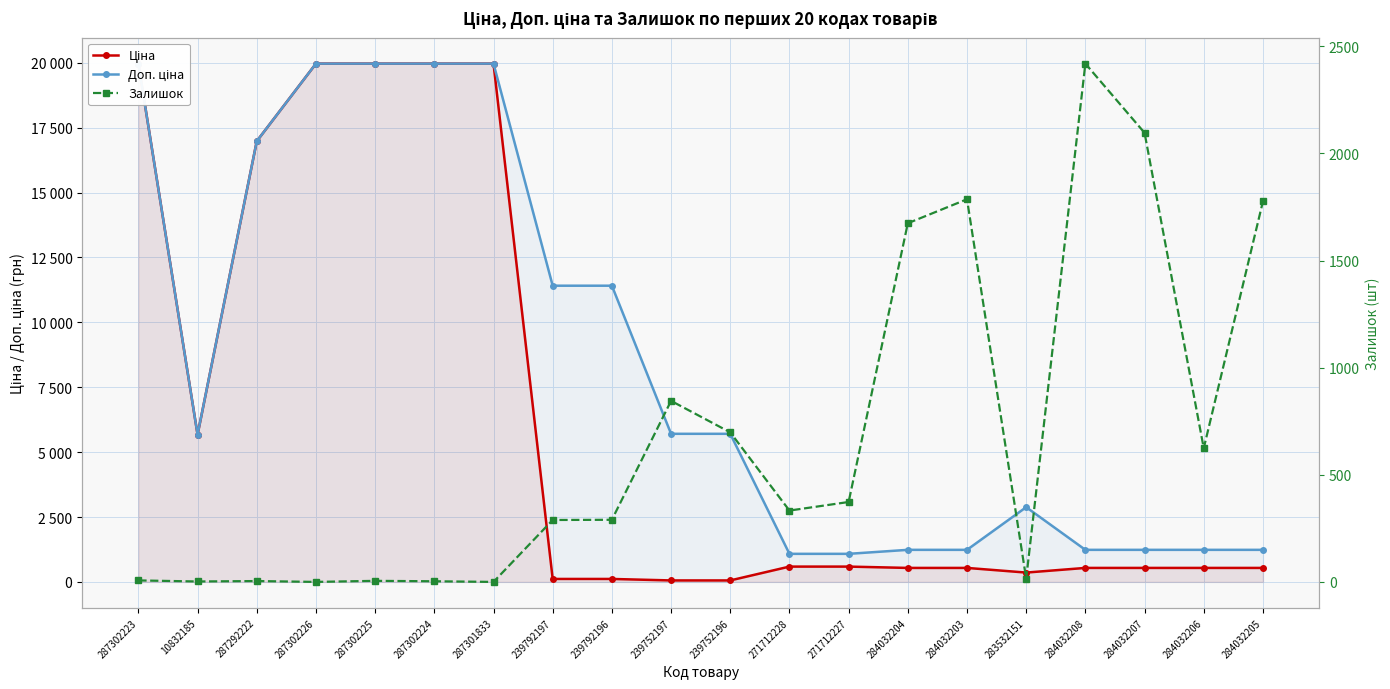

What are all the series names shown in the legend?

Ціна, Доп. ціна, Залишок